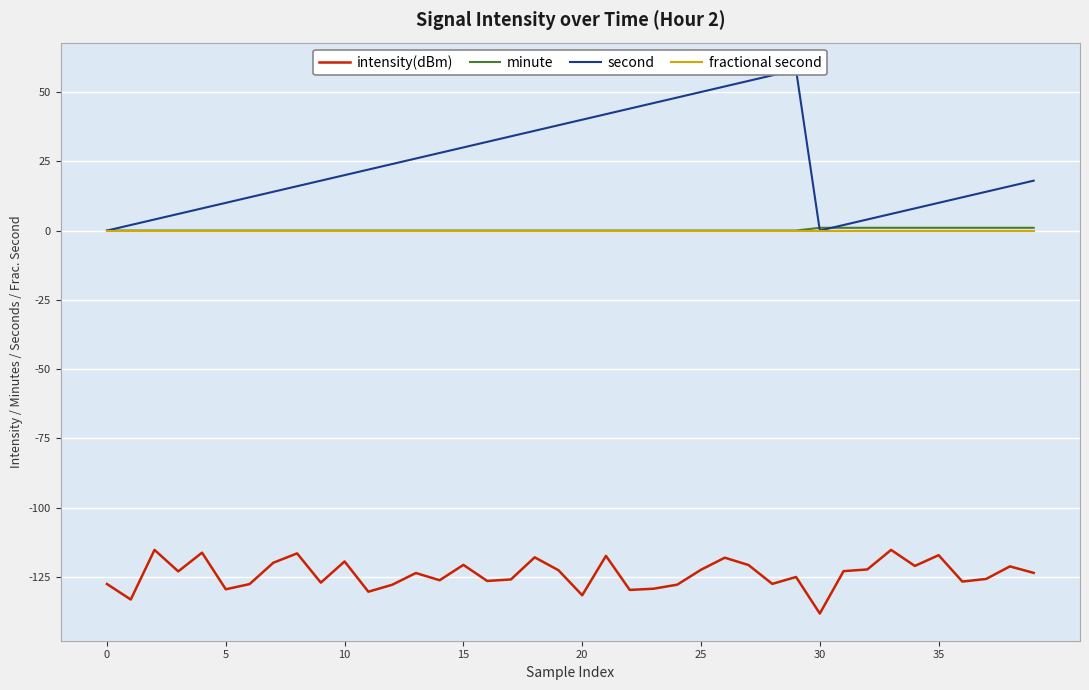

True or false: intensity(dBm) has a value of -129.4 at 5.

True